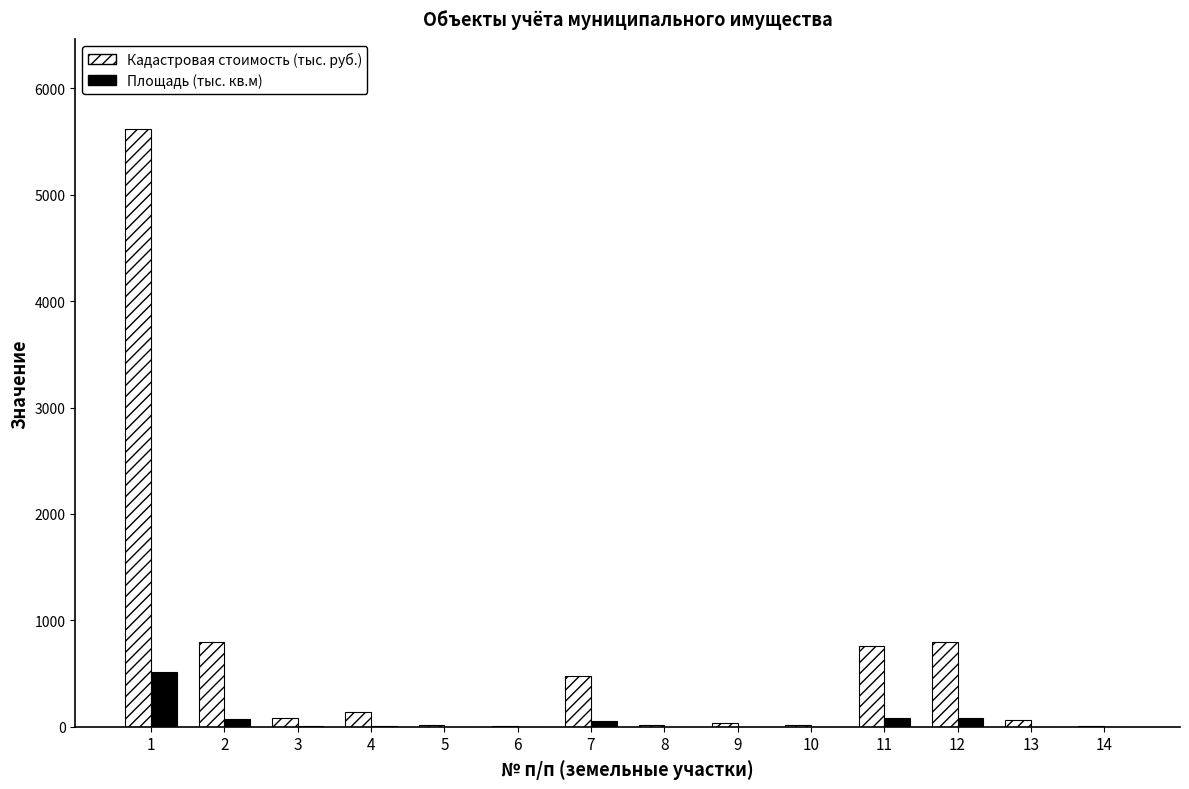

True or false: Площадь (тыс. кв.м) has a value of 54.7 at 7.

True